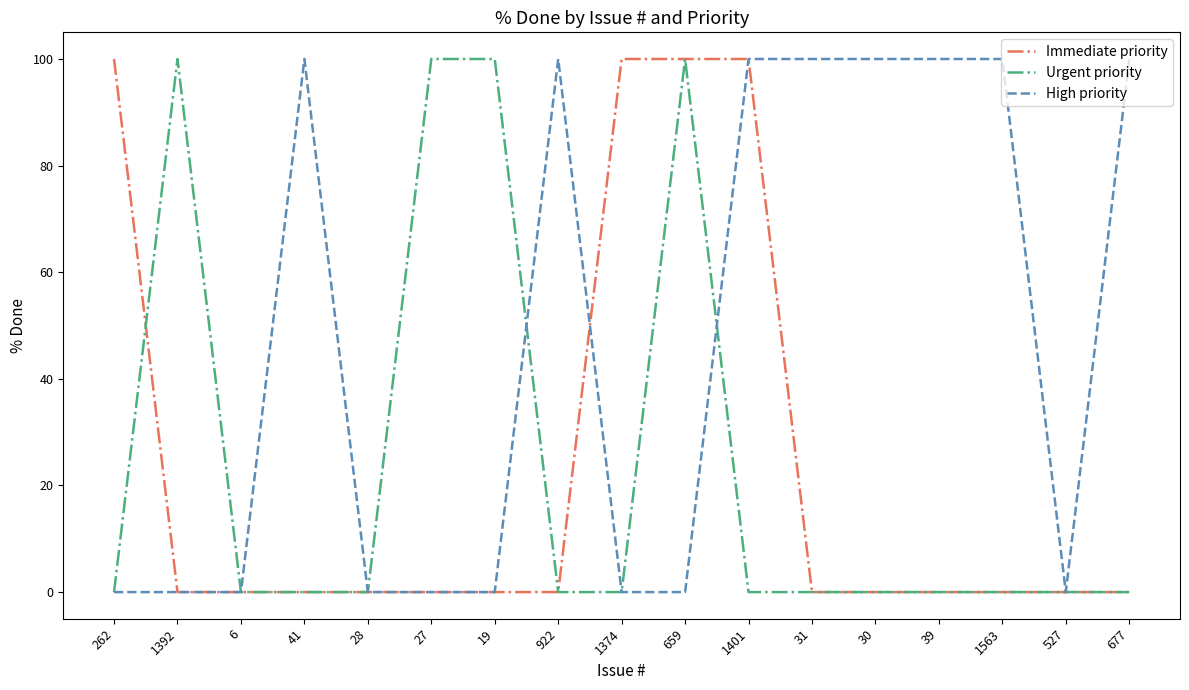

Count the number of categories in the chart.

17